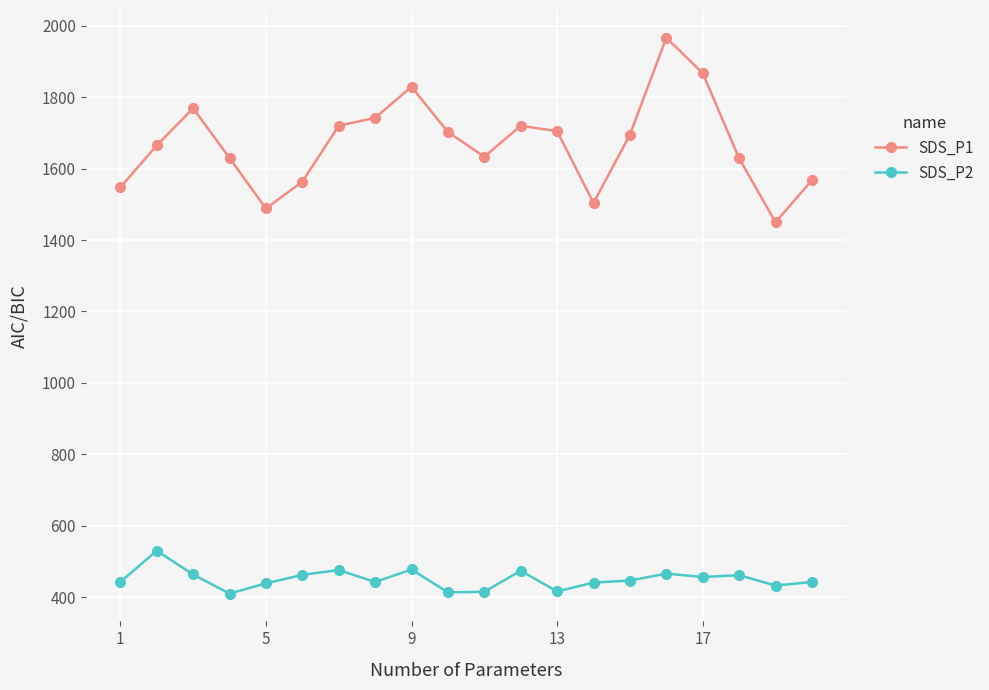

How many data points does each series have?

20